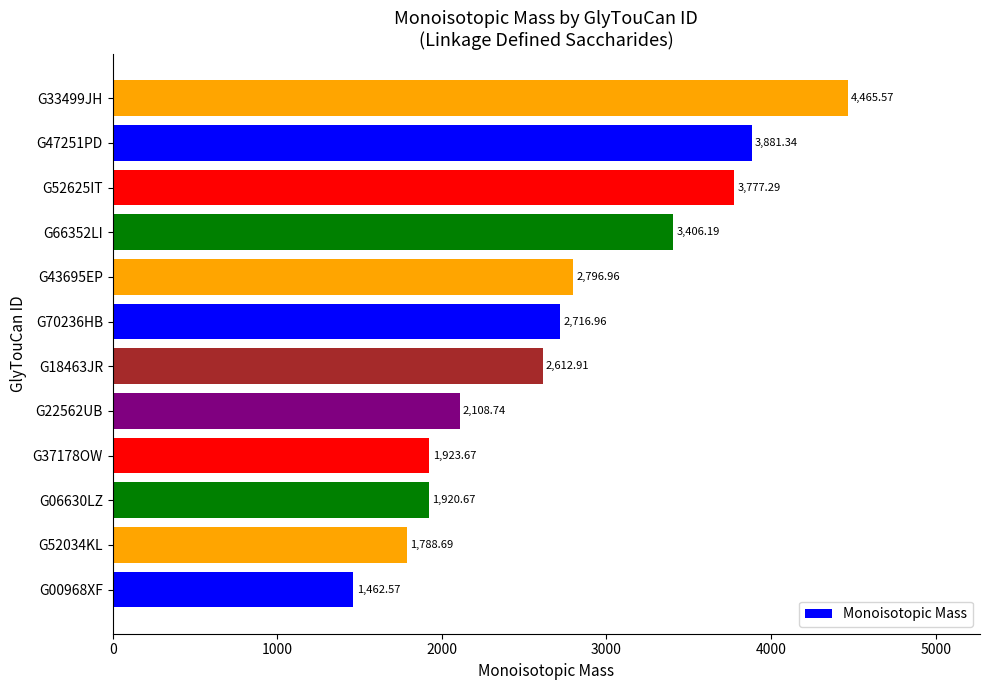

What is the average value?

2738.5